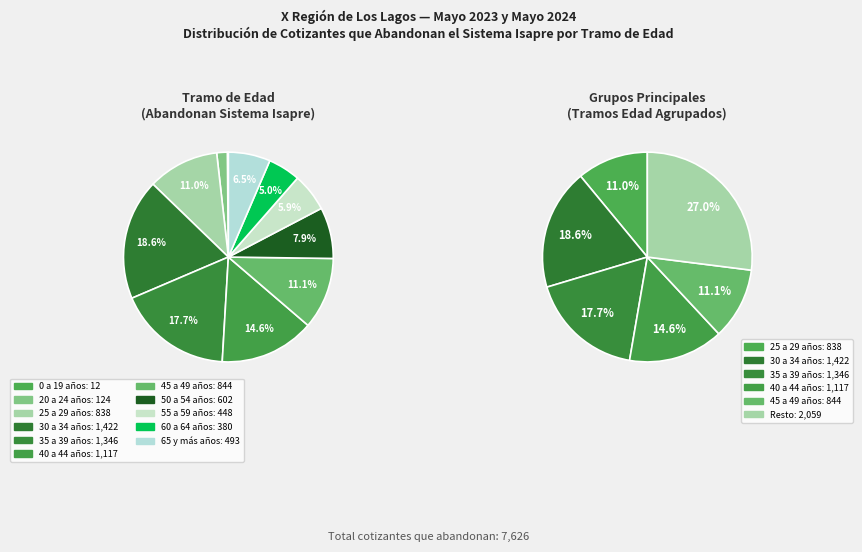

To the nearest percent, what percentage of the pie is 55 a 59 años?

6%